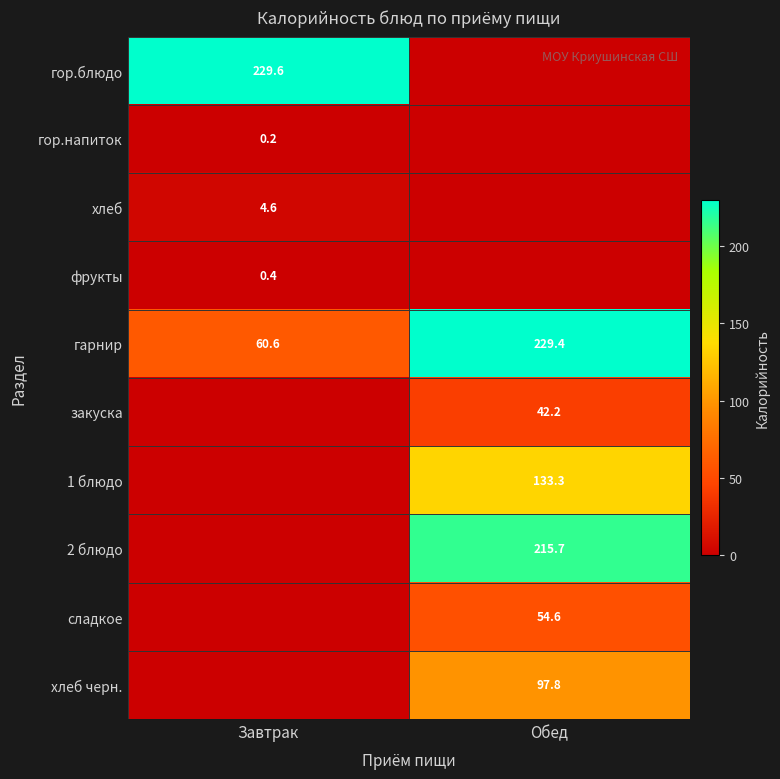

What is the total value across all series at Обед?

773.0